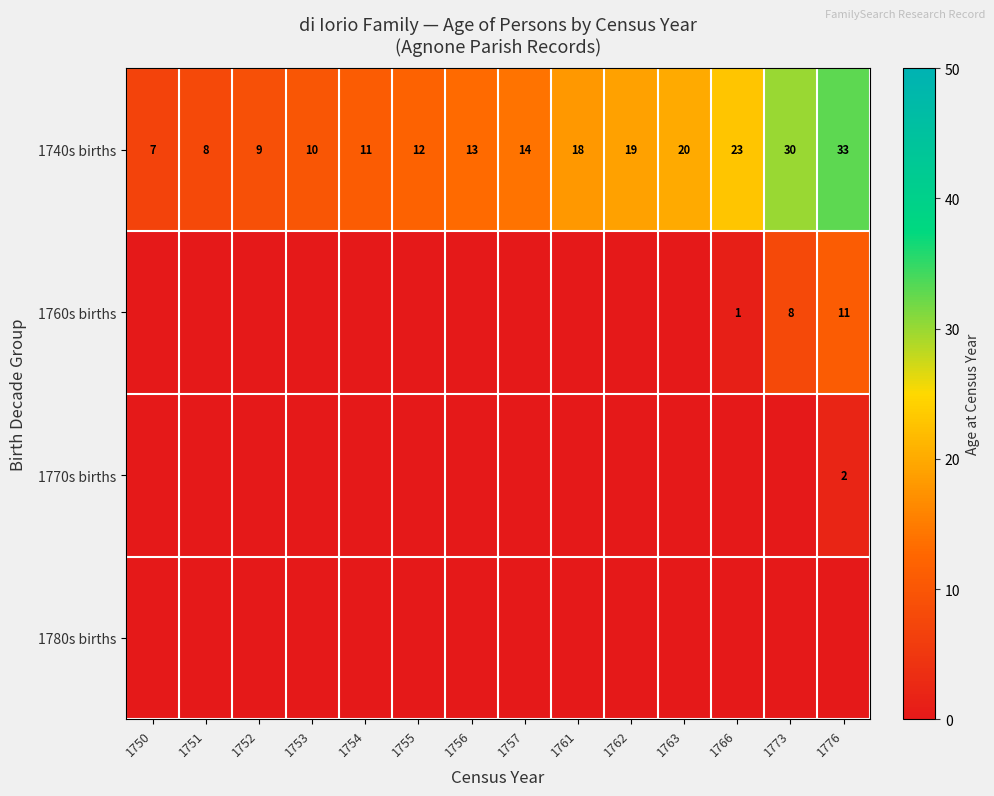

At which category is the sum across all series the highest?

1776